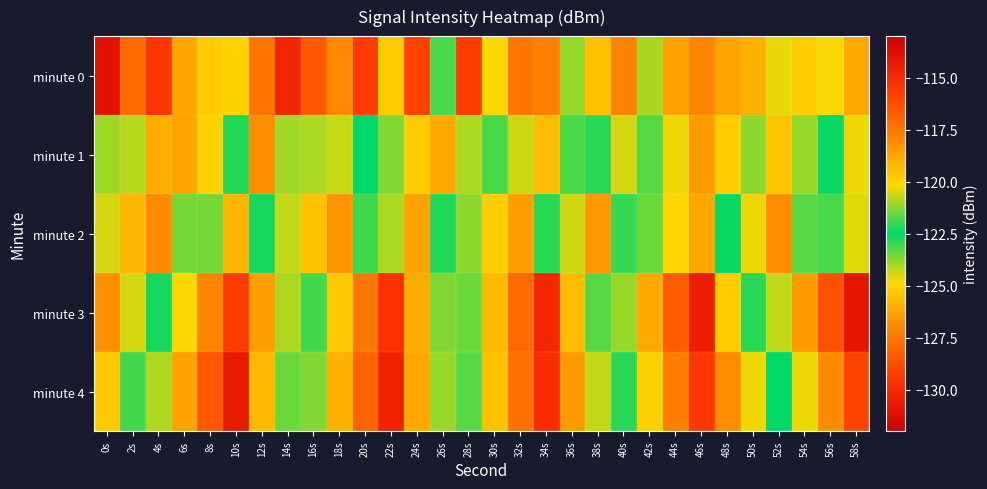

Reading left to right, list all the values displayed in this chart.

minute 0: 0s=-131.0	2s=-128.0	4s=-115.4	6s=-118.8	8s=-119.8	10s=-125.0	12s=-127.6	14s=-130.2	16s=-128.4	18s=-127.0	20s=-115.7	22s=-119.8	24s=-129.1	26s=-123.2	28s=-129.3	30s=-124.9	32s=-117.5	34s=-127.2	36s=-123.9	38s=-119.5	40s=-127.2	42s=-120.9	44s=-118.7	46s=-127.1	48s=-126.3	50s=-125.9	52s=-120.3	54s=-119.8	56s=-120.2	58s=-126.2
minute 1: 0s=-124.0	2s=-120.8	4s=-119.0	6s=-118.7	8s=-125.0	10s=-122.9	12s=-126.9	14s=-121.0	16s=-120.9	18s=-124.4	20s=-122.5	22s=-121.3	24s=-119.8	26s=-118.9	28s=-124.1	30s=-123.2	32s=-120.6	34s=-119.4	36s=-121.8	38s=-122.9	40s=-124.5	42s=-121.7	44s=-120.3	46s=-118.5	48s=-125.2	50s=-123.8	52s=-119.6	54s=-121.1	56s=-122.4	58s=-124.7
minute 2: 0s=-120.5	2s=-119.2	4s=-118.1	6s=-121.4	8s=-123.6	10s=-125.8	12s=-122.3	14s=-120.7	16s=-119.5	18s=-118.3	20s=-121.9	22s=-124.1	24s=-126.3	26s=-122.8	28s=-121.2	30s=-119.9	32s=-118.6	34s=-122.1	36s=-124.4	38s=-126.6	40s=-123.0	42s=-121.5	44s=-120.1	46s=-118.8	48s=-122.4	50s=-124.7	52s=-126.9	54s=-123.3	56s=-121.8	58s=-120.4
minute 3: 0s=-118.2	2s=-120.5	4s=-122.7	6s=-124.9	8s=-127.1	10s=-129.3	12s=-118.6	14s=-120.9	16s=-123.1	18s=-125.3	20s=-127.5	22s=-129.7	24s=-119.0	26s=-121.3	28s=-123.5	30s=-125.7	32s=-127.9	34s=-130.1	36s=-119.4	38s=-121.7	40s=-123.9	42s=-126.1	44s=-128.3	46s=-130.5	48s=-119.8	50s=-122.1	52s=-124.3	54s=-126.5	56s=-128.7	58s=-130.9
minute 4: 0s=-125.3	2s=-123.1	4s=-120.9	6s=-118.7	8s=-116.5	10s=-114.3	12s=-125.7	14s=-123.5	16s=-121.3	18s=-119.1	20s=-116.9	22s=-114.7	24s=-126.1	26s=-123.9	28s=-121.7	30s=-119.5	32s=-117.3	34s=-115.1	36s=-126.5	38s=-124.3	40s=-122.1	42s=-119.9	44s=-117.7	46s=-115.5	48s=-126.9	50s=-124.7	52s=-122.5	54s=-120.3	56s=-118.1	58s=-115.9